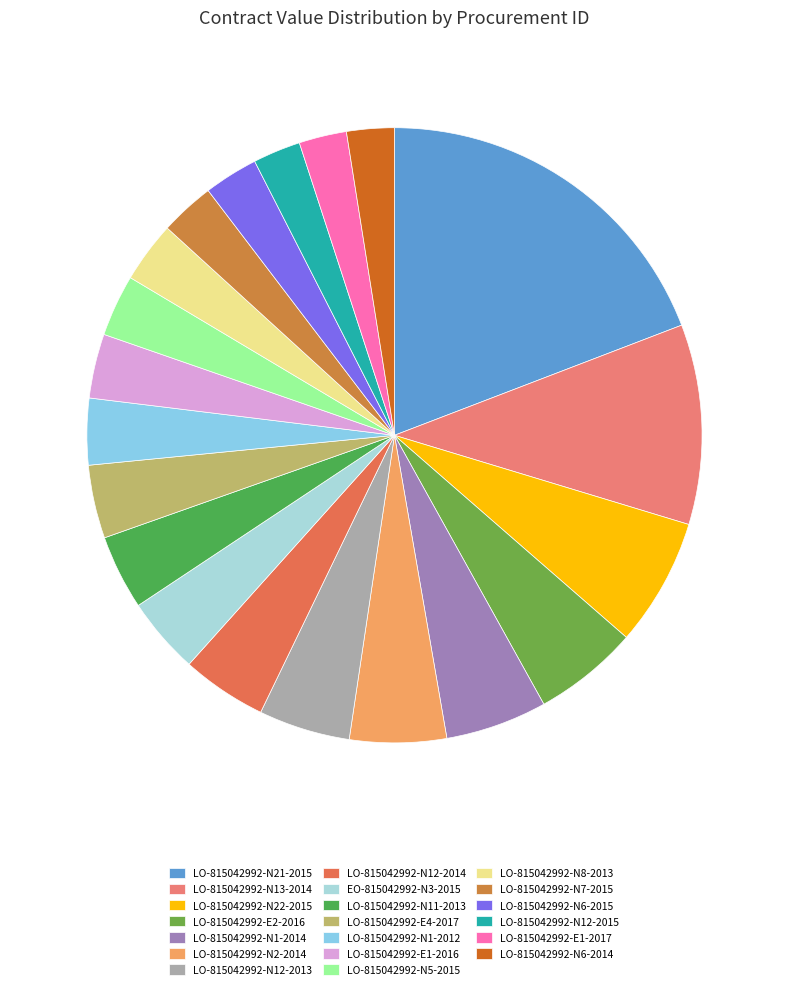

How many slices are in this pie chart?

20